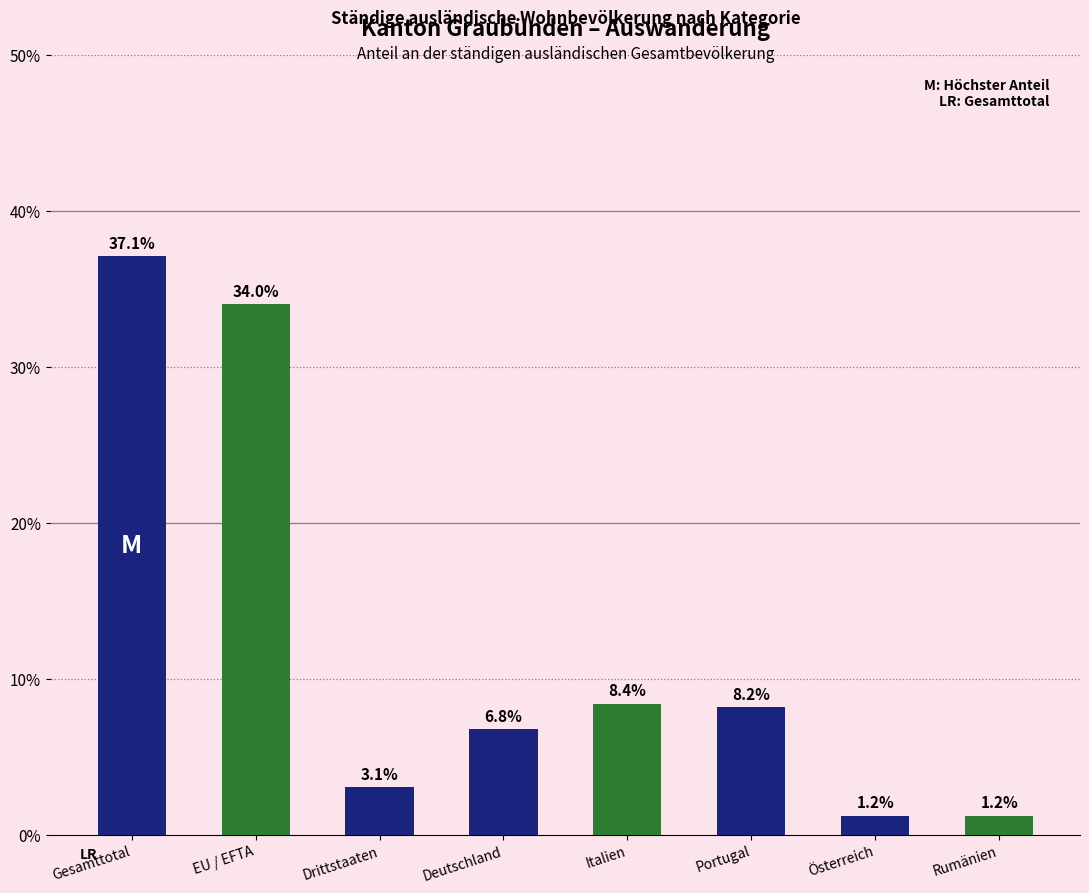

Is it true that the value at Italien is 8.4?

True